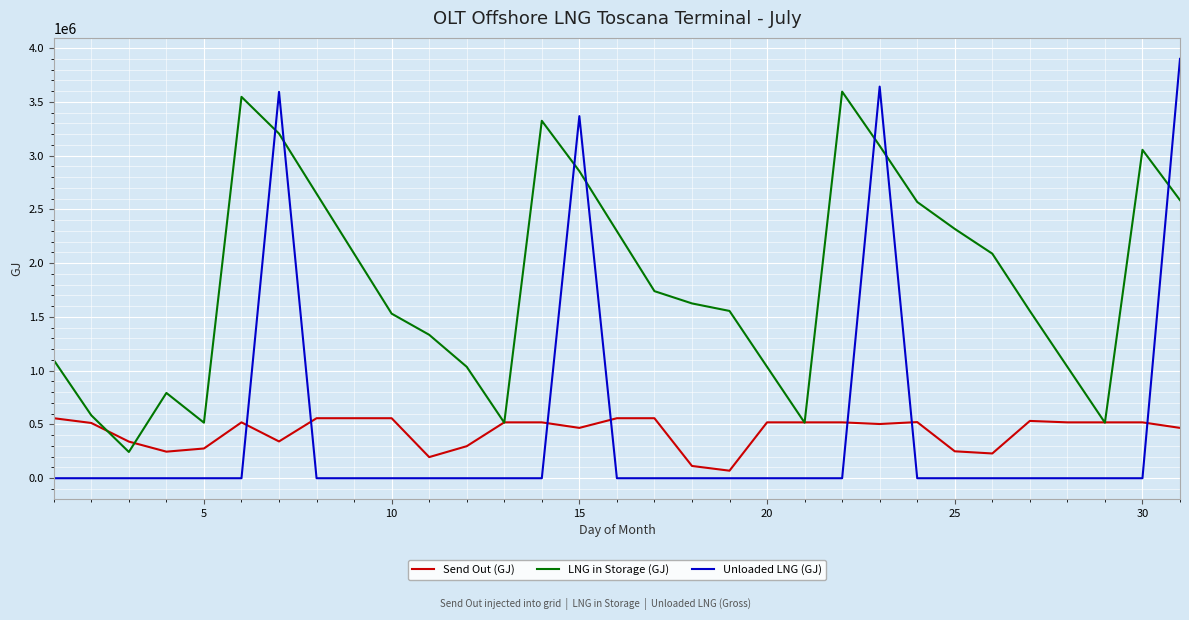

At how many categories does at least one series exceed 2380395?

10